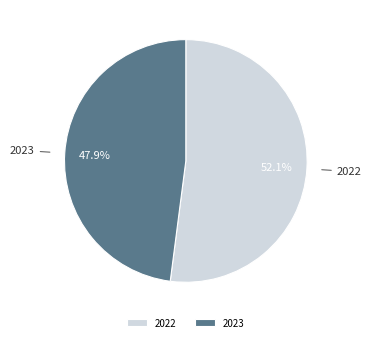

Rank the categories by value from highest to lowest.

2022, 2023